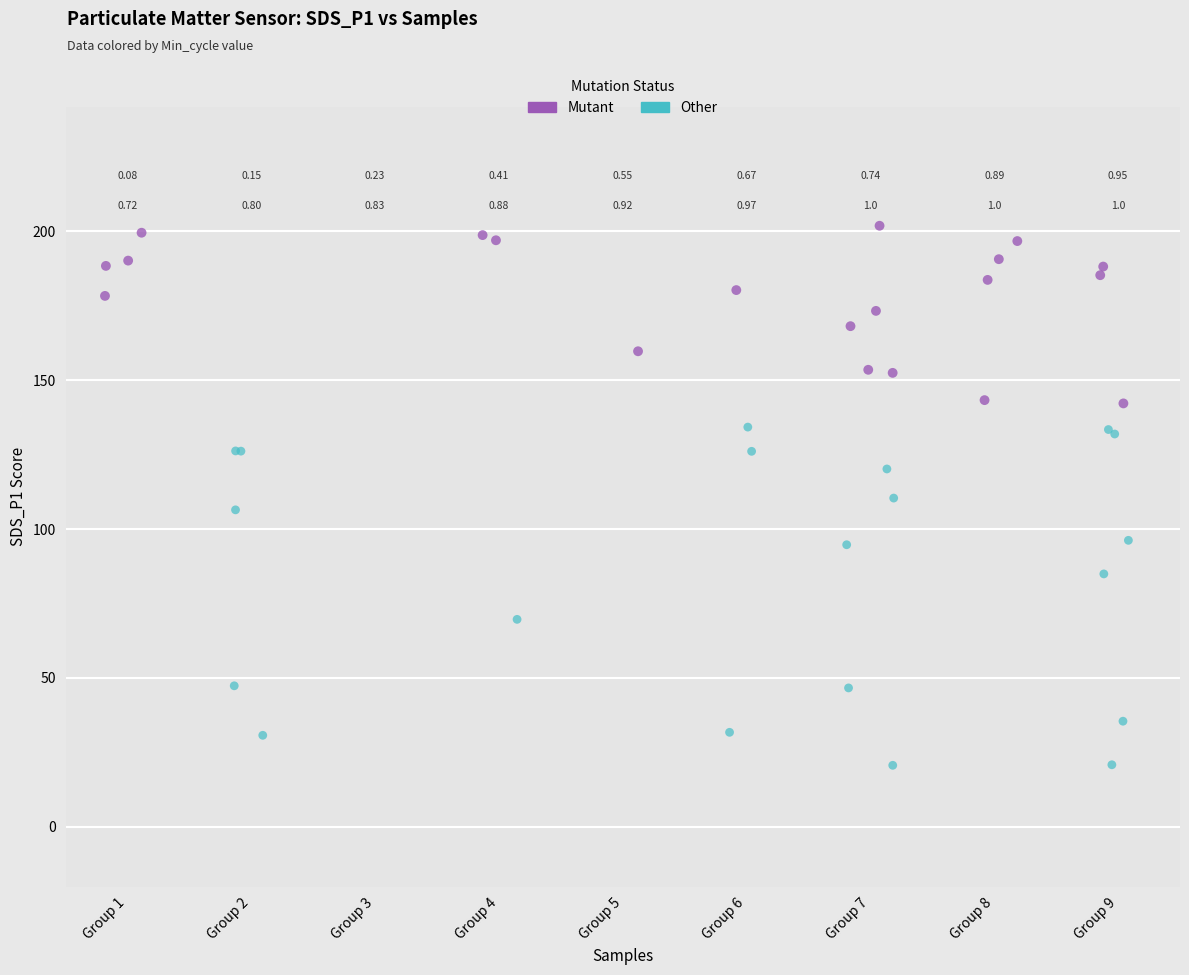

Which series has the widest spread of Y values?

Other